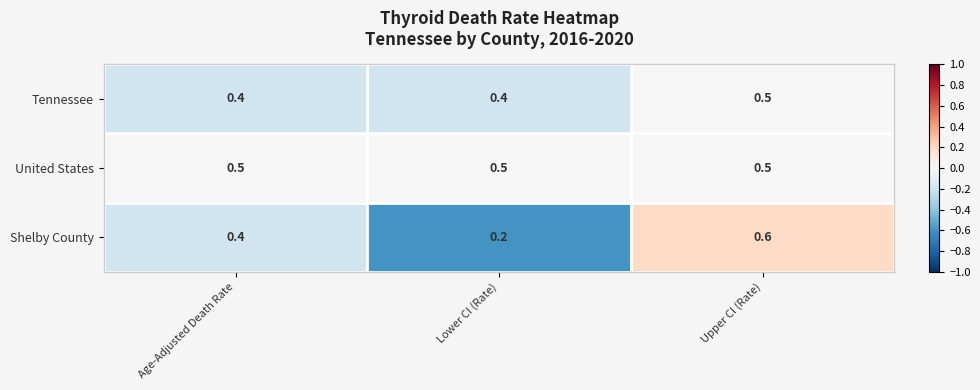

Read the United States value at Lower CI (Rate).

0.5